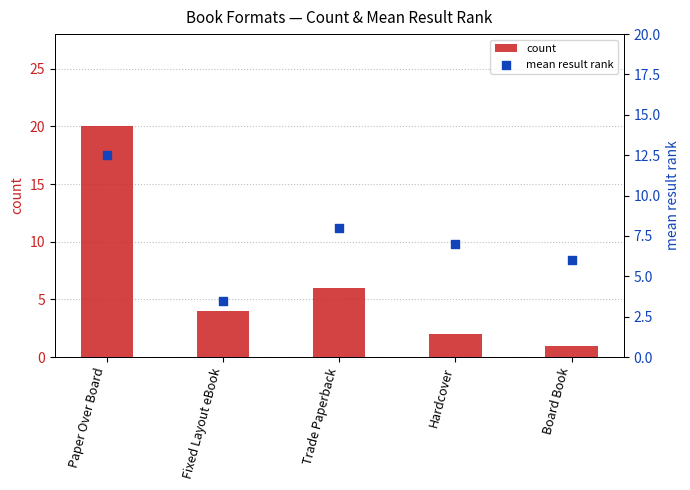

Which series contains the lowest Y value?

count